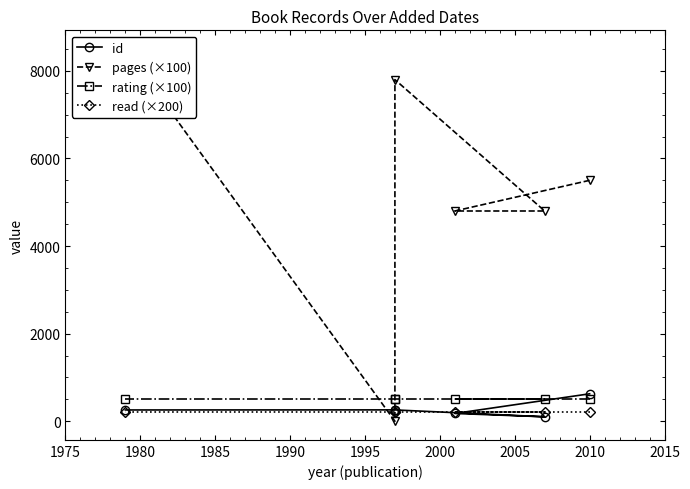

What is the total value across all series at 2000?

9457